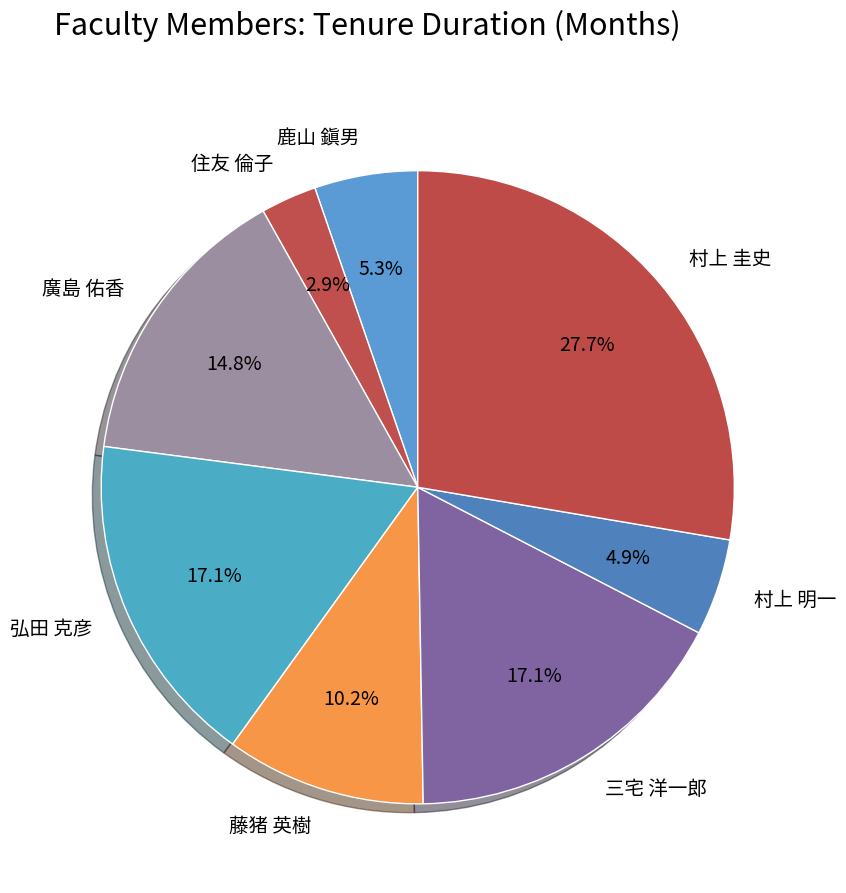

To the nearest percent, what is the difference between the largest and smallest slice percentages?

25%